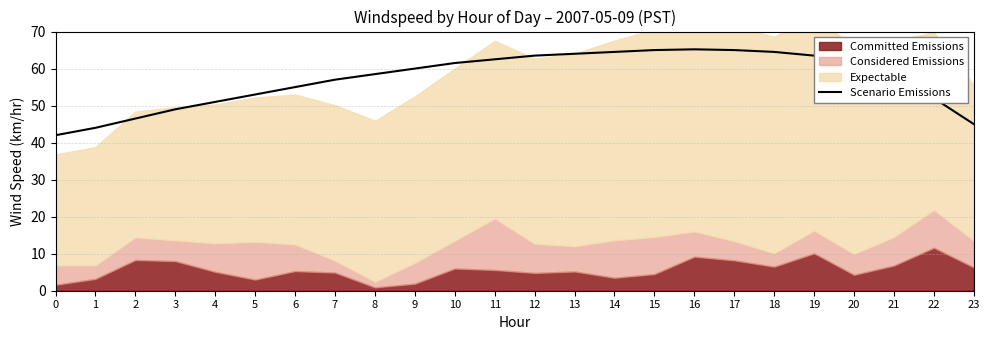

At which label does the data first exceed 60?

10